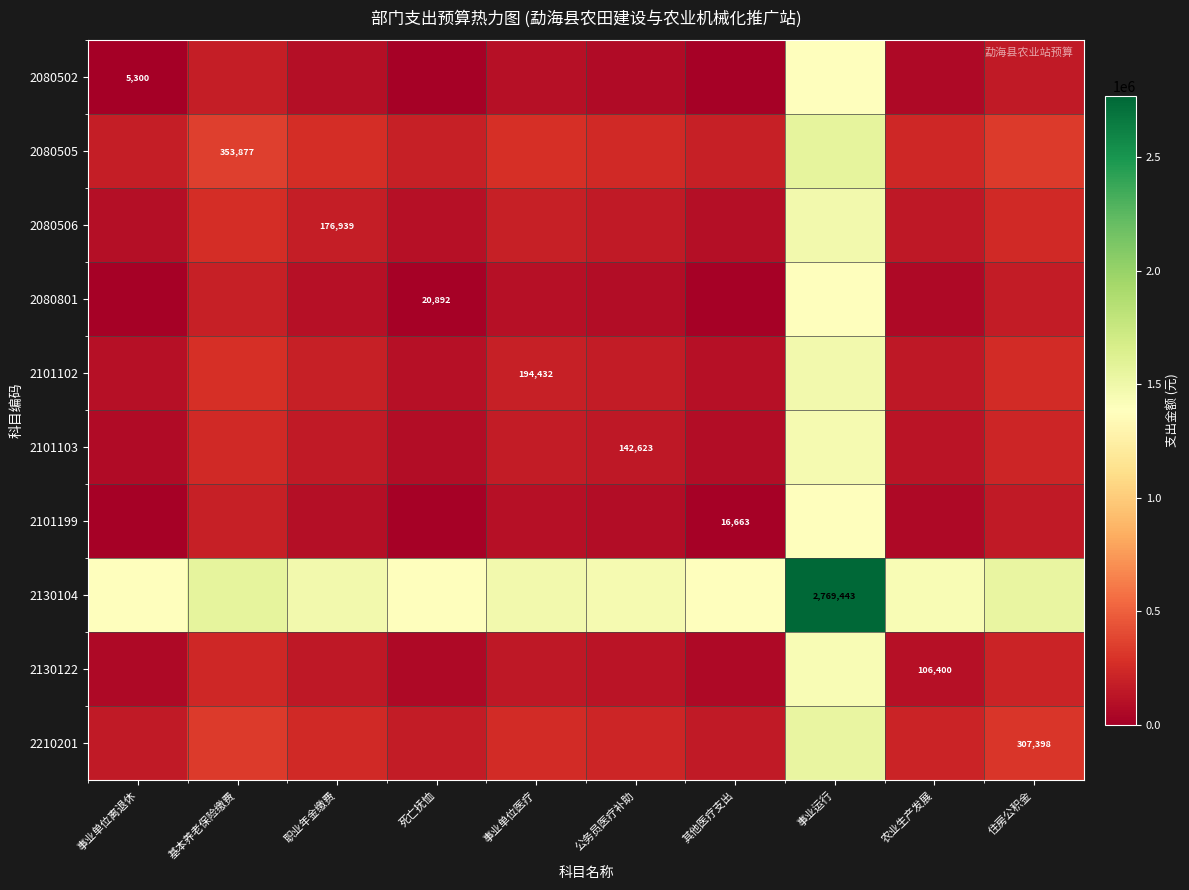

What is the sum of the 2080502 values at 基本养老保险缴费 and 其他医疗支出?

190570.3